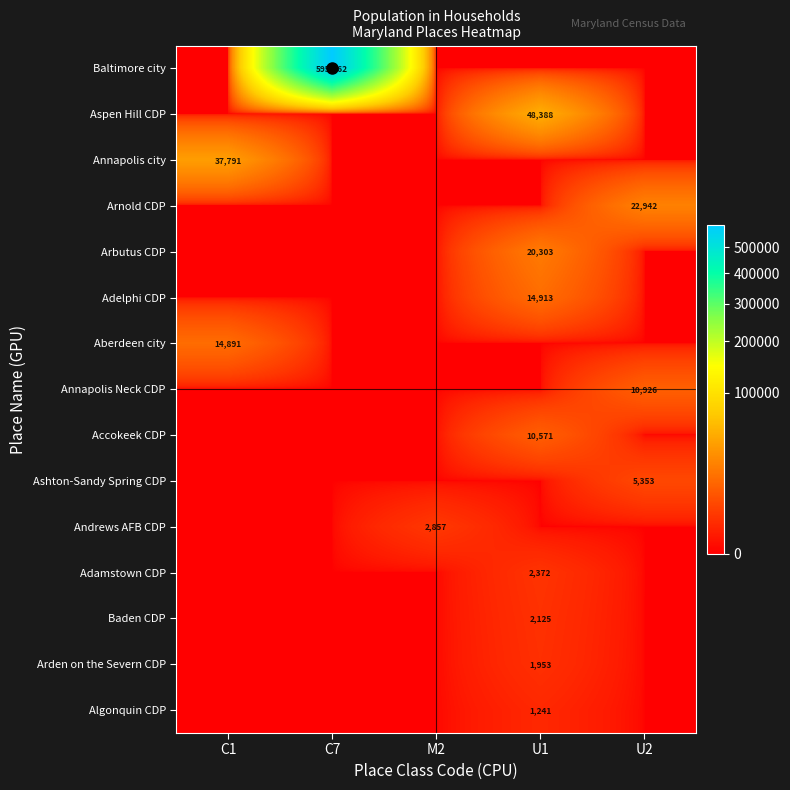

Which series has the largest total across all categories?

row_0